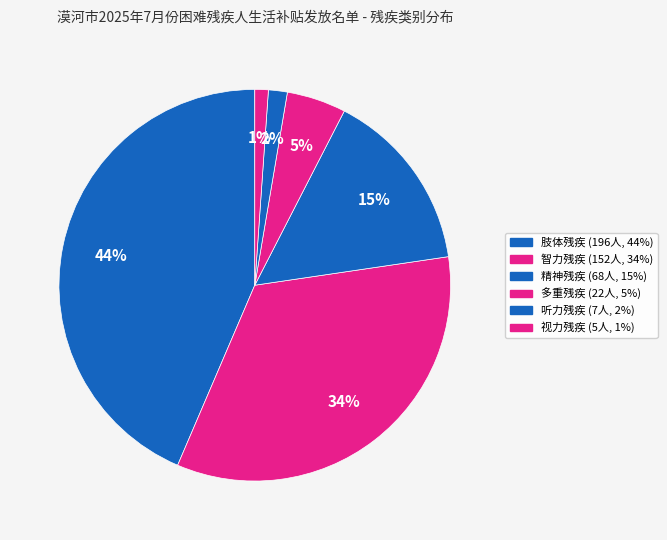

Count the number of slices in the pie.

6